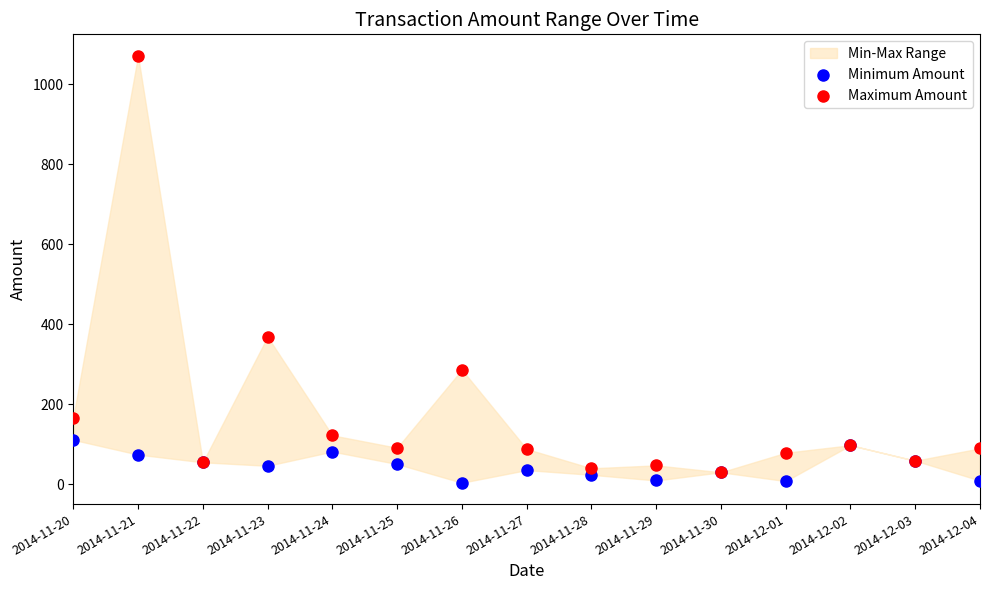

Which series contains the lowest Y value?

Minimum Amount